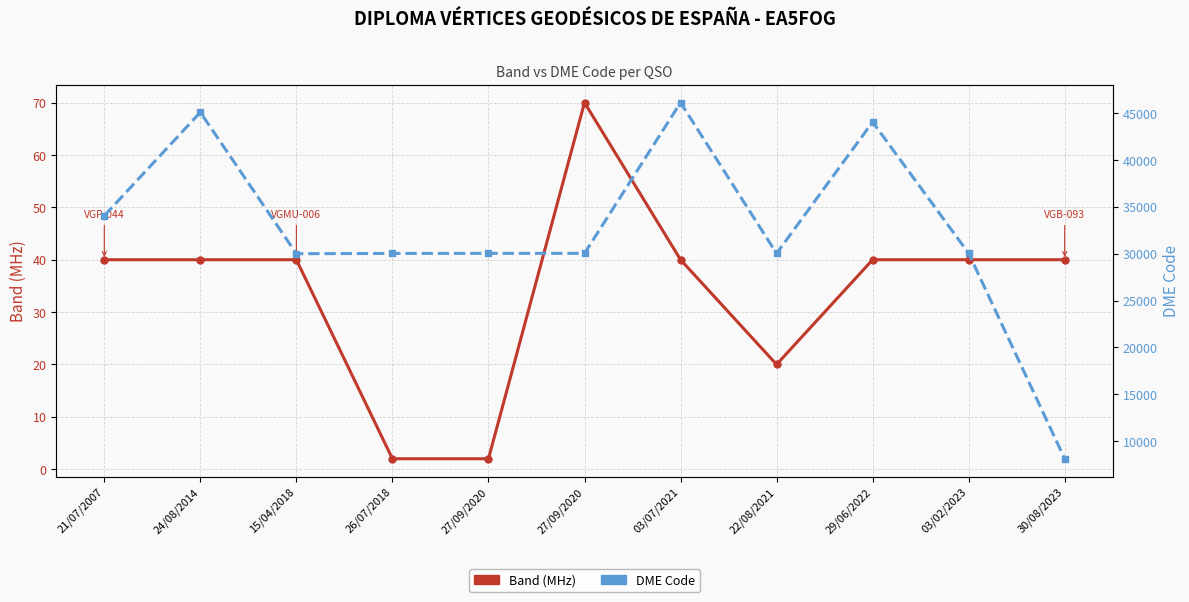

Count the number of categories in the chart.

11